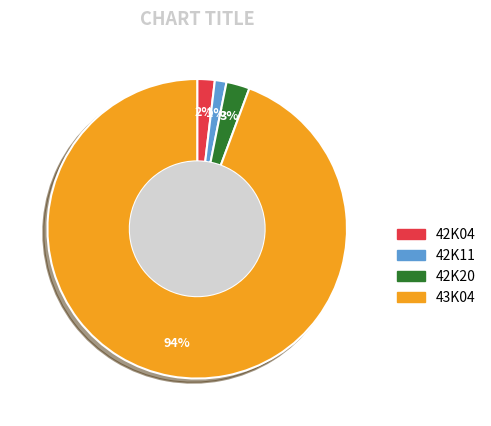

True or false: 42K04 accounts for 2% of the total.

True